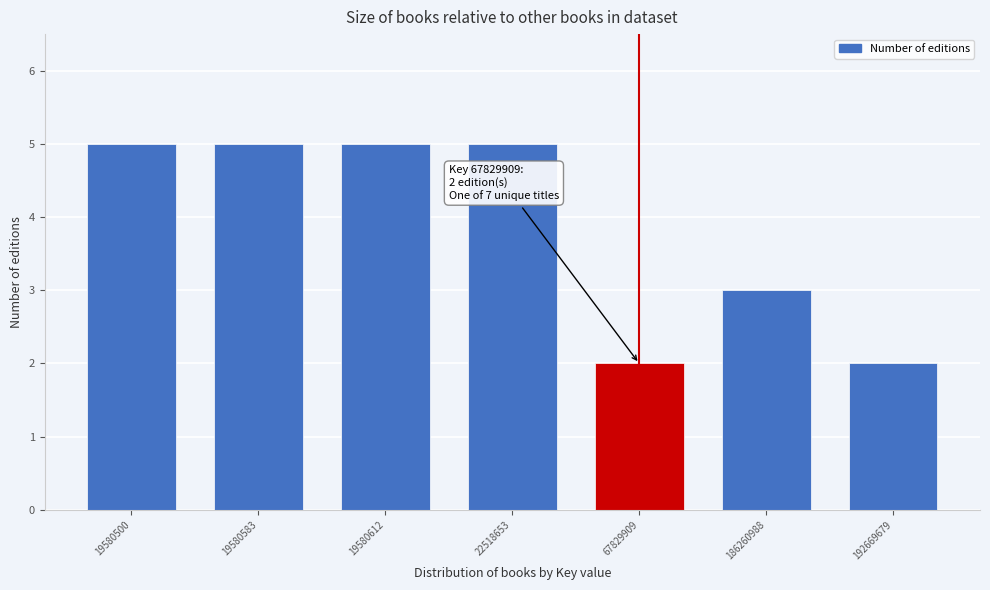

Reading left to right, list all the values displayed in this chart.

19580500=5	19580583=5	19580612=5	22518653=5	67829909=2	186260988=3	192669679=2